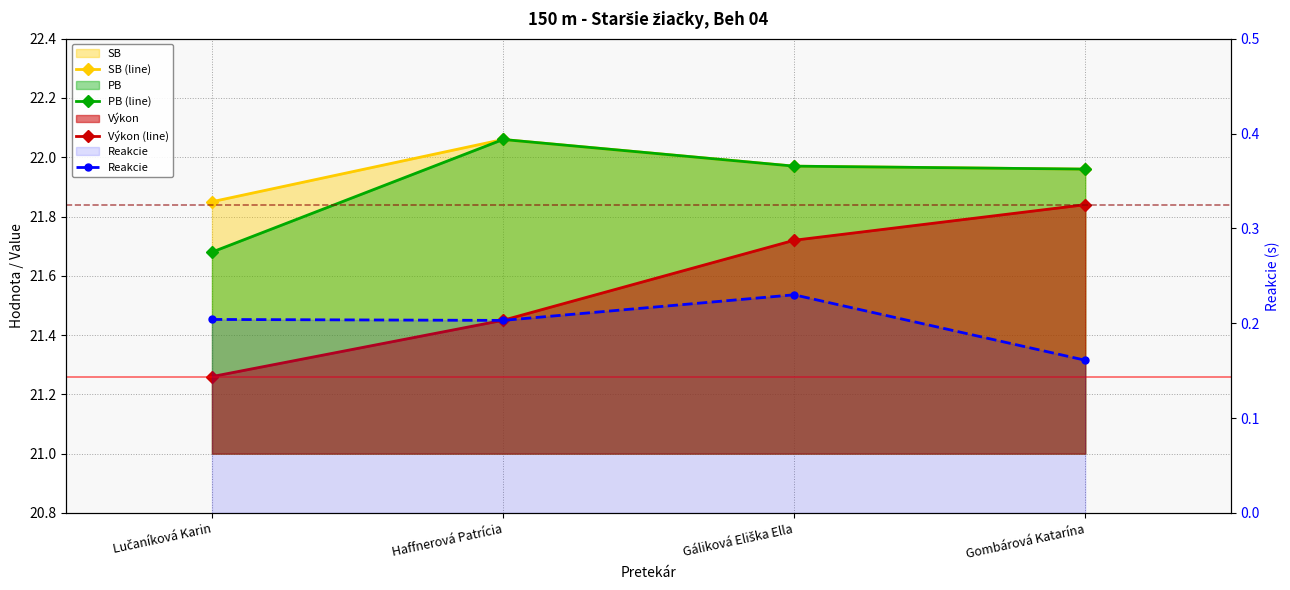

Reading left to right, list all the values displayed in this chart.

SB (line): Lučaníková Karin=21.9	Haffnerová Patrícia=22.1	Gáliková Eliška Ella=22.0	Gombárová Katarína=22.0
PB (line): Lučaníková Karin=21.7	Haffnerová Patrícia=22.1	Gáliková Eliška Ella=22.0	Gombárová Katarína=22.0
Výkon (line): Lučaníková Karin=21.3	Haffnerová Patrícia=21.4	Gáliková Eliška Ella=21.7	Gombárová Katarína=21.8
Reakcie: Lučaníková Karin=0.2	Haffnerová Patrícia=0.2	Gáliková Eliška Ella=0.2	Gombárová Katarína=0.2